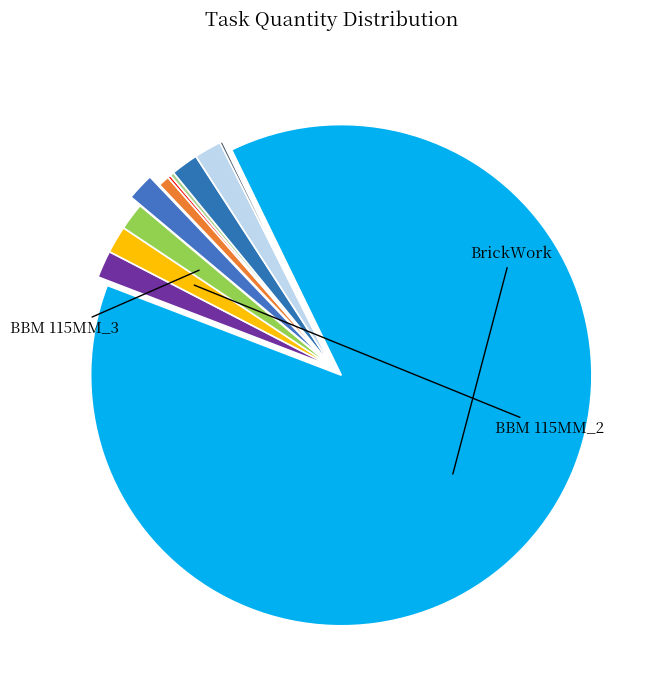

Which category has the smallest portion of the pie?

JCB with Breaker